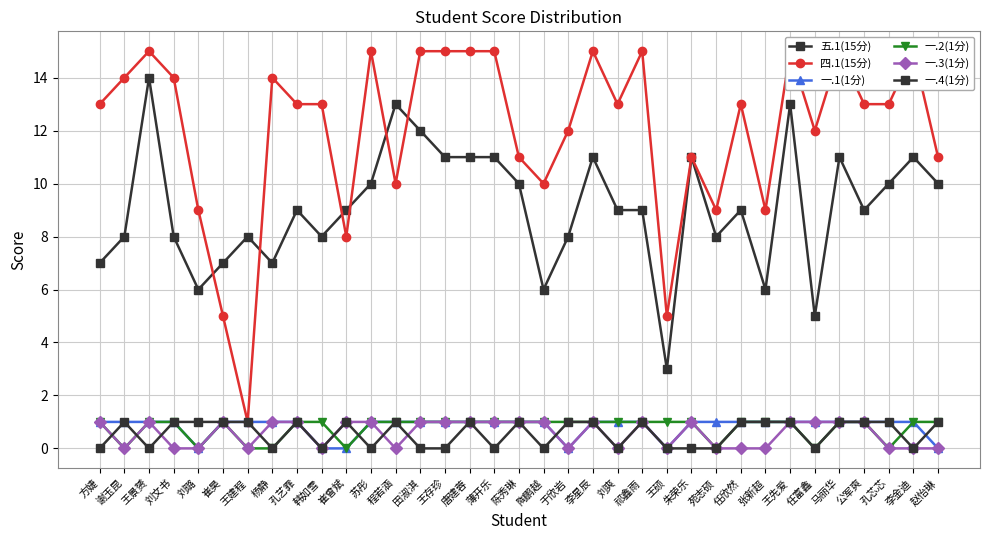

At which category does 一.4(1分) reach its first local peak?

谢玉昆